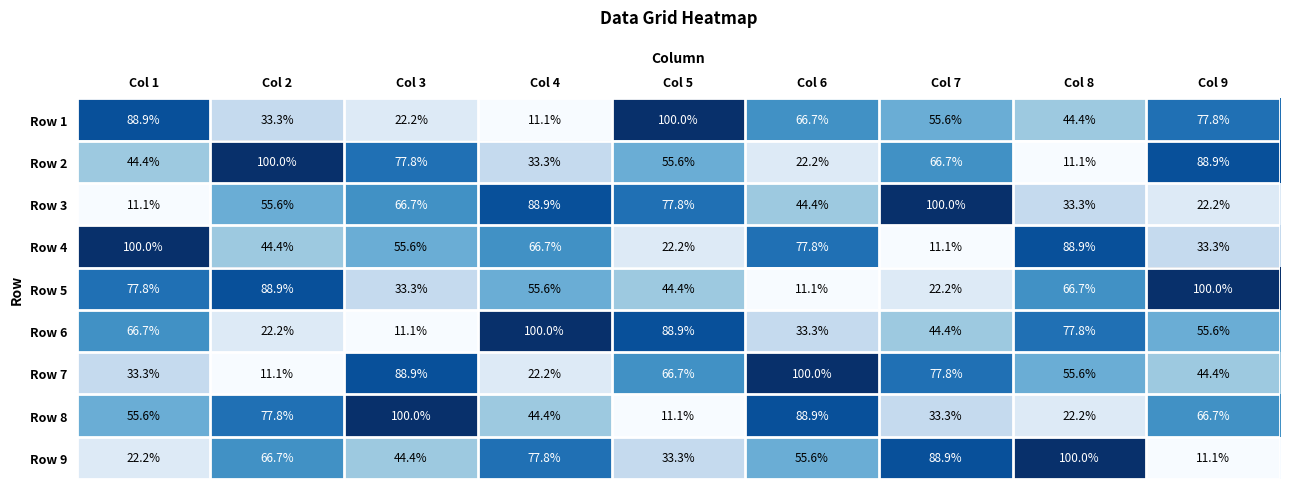

True or false: Row 4 has a value of 46.9 at Col 9.

False